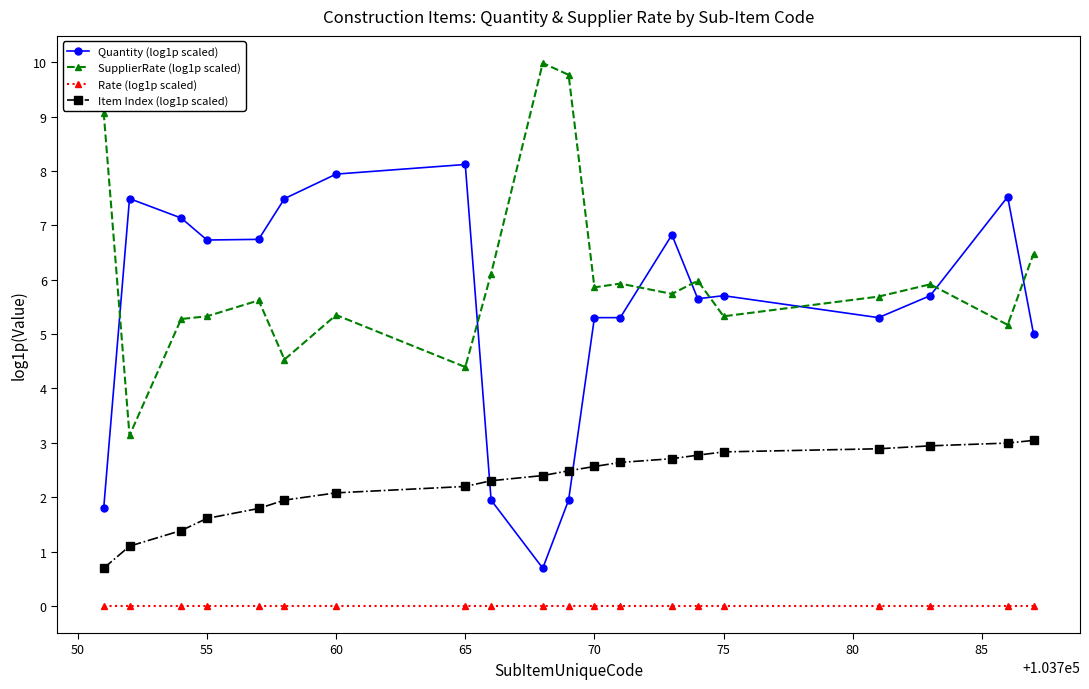

What is the value of the Quantity (log1p scaled) point at the 19th from the left?

7.5